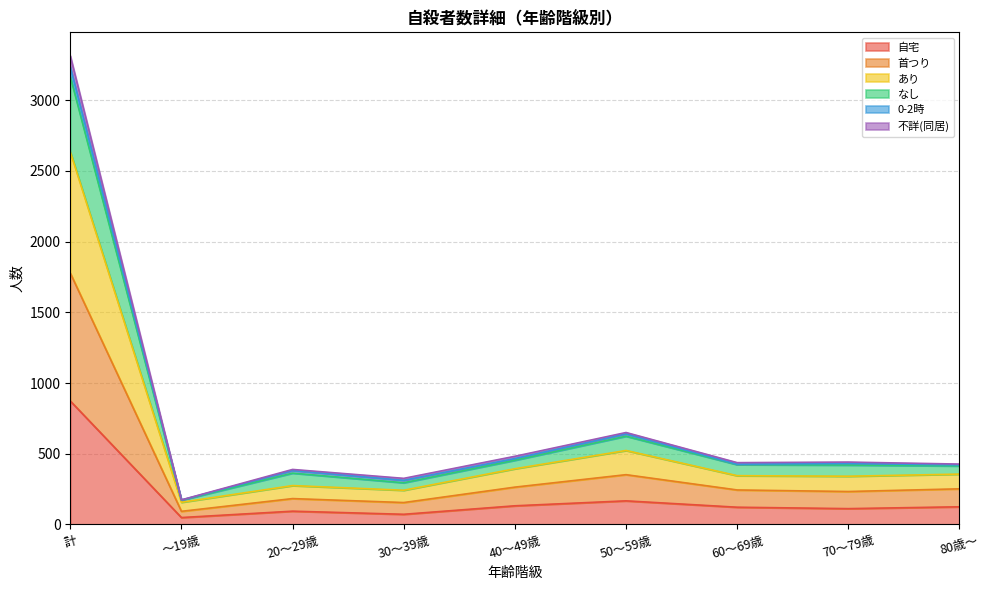

At which category is the sum across all series the highest?

計